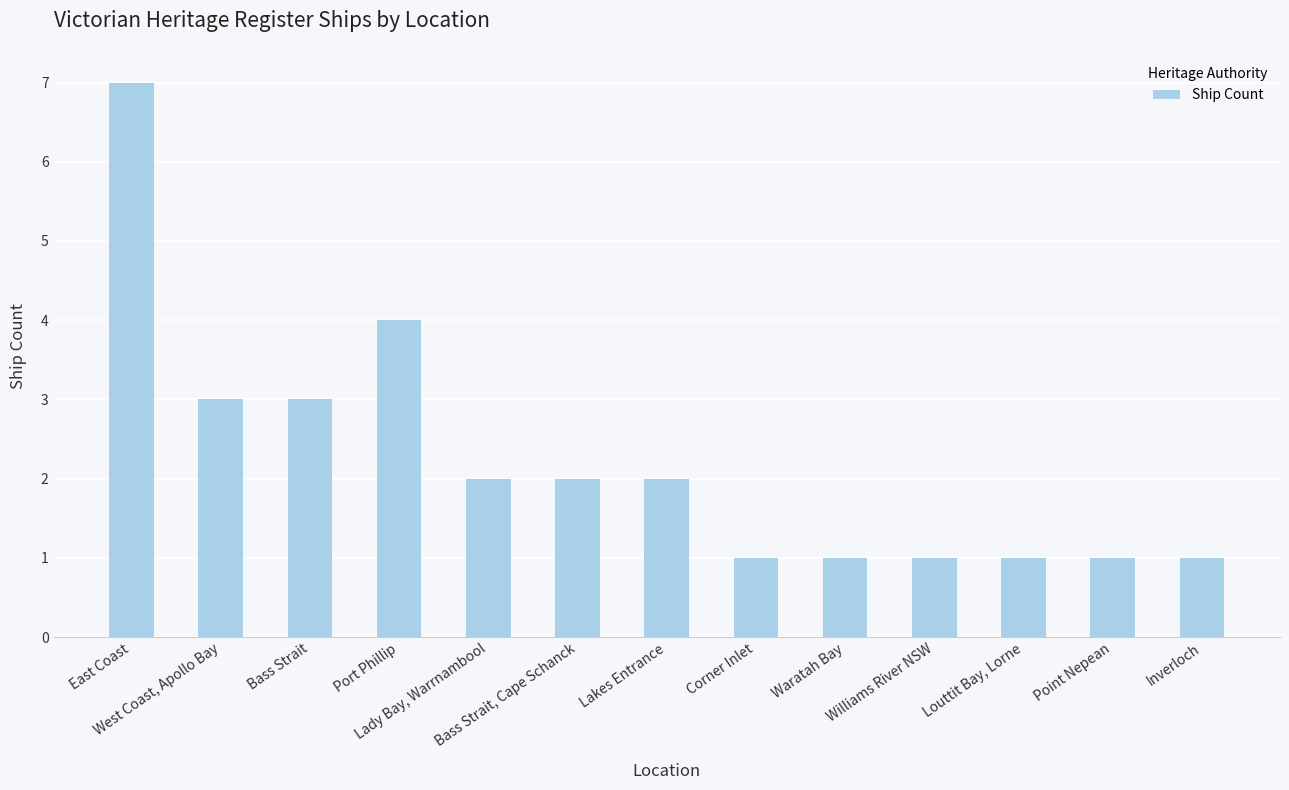

What is the value of the 10th bar from the left?

1